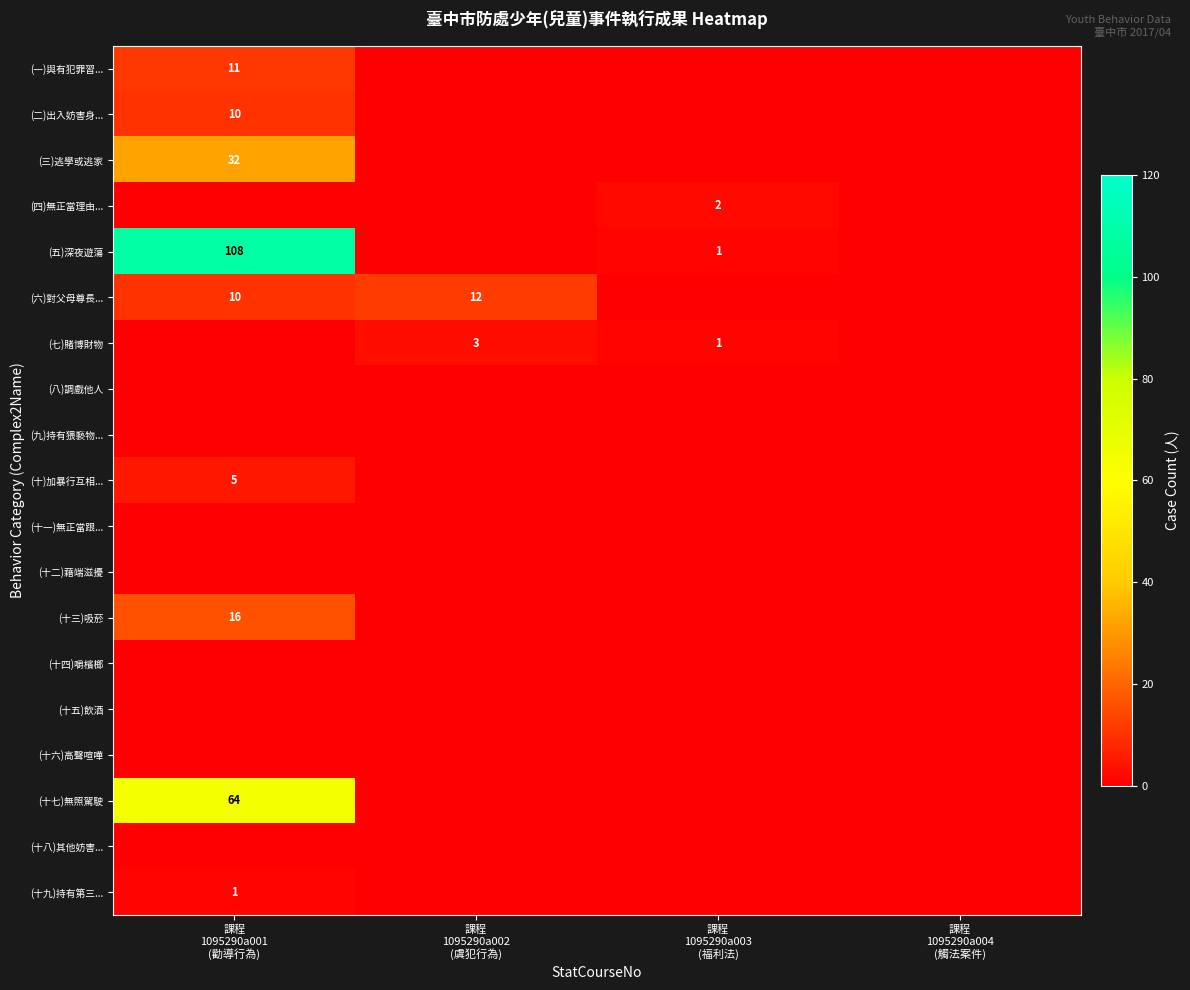

What is the difference between the highest and lowest values at 課程
1095290a001
(勸導行為)?

108